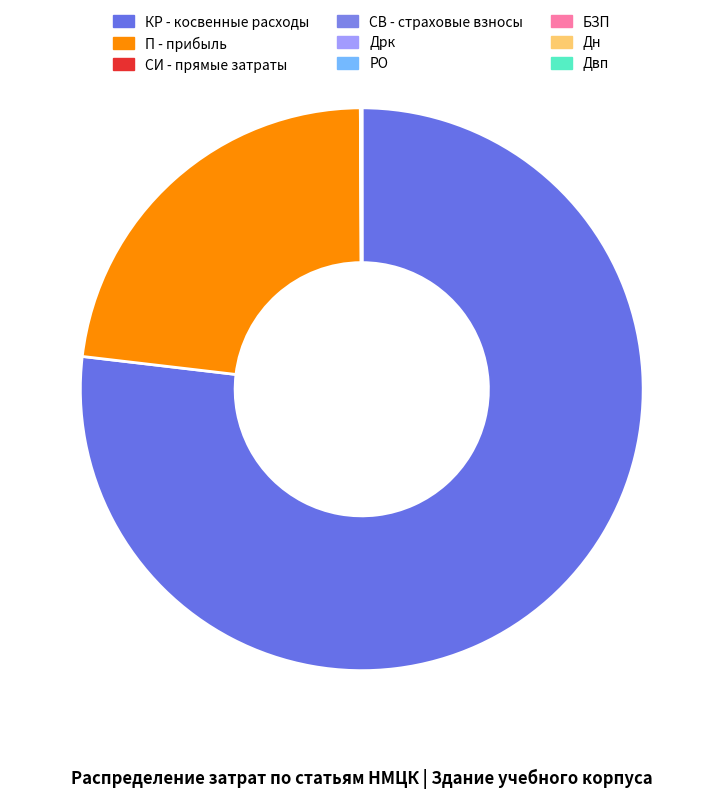

Which slice is the largest?

КР - косвенные расходы